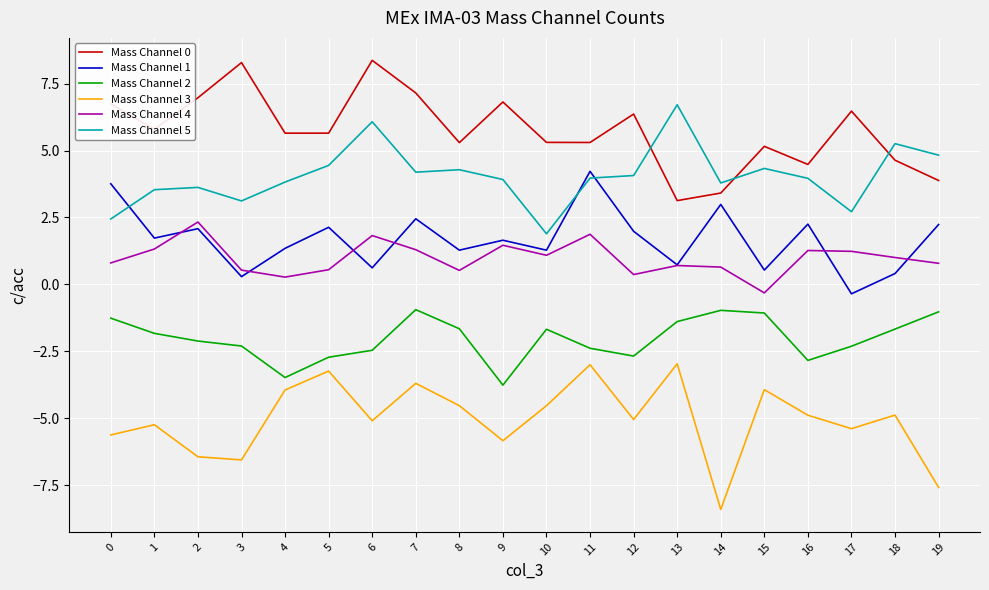

True or false: Mass Channel 1 and Mass Channel 2 intersect in this chart.

False